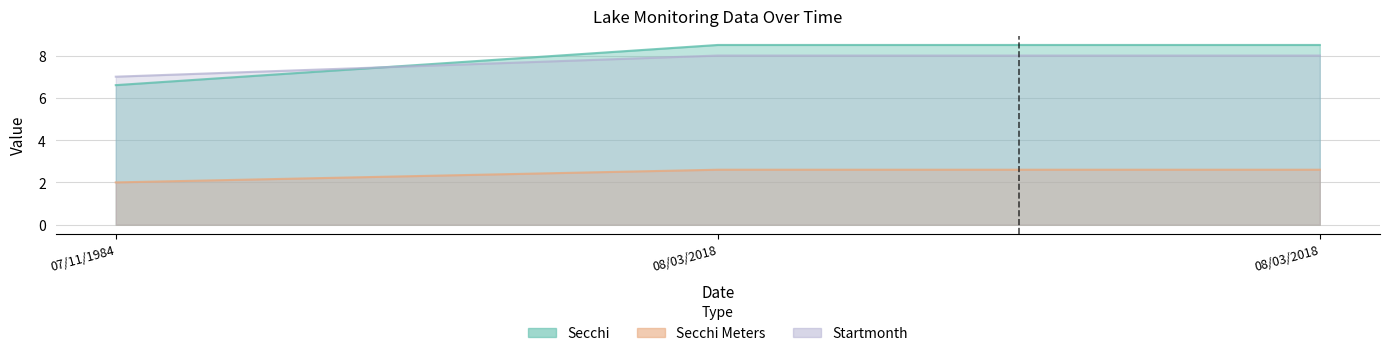

Reading left to right, what are all the values shown in this chart?

Secchi: 6.6	8.5	8.5
Secchi Meters: 2.0	2.6	2.6
Startmonth: 7.0	8.0	8.0